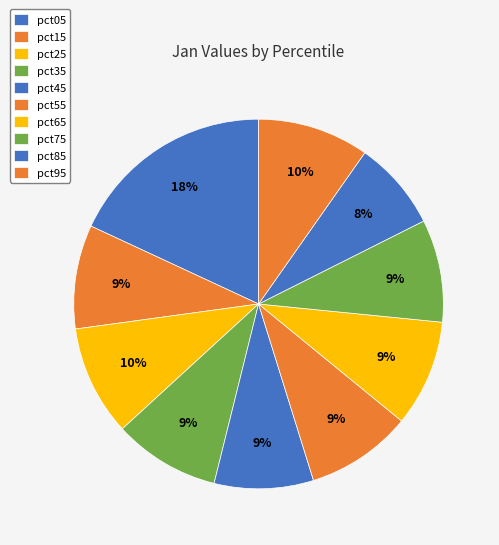

What percentage is the pct75 slice, to the nearest percent?

9%